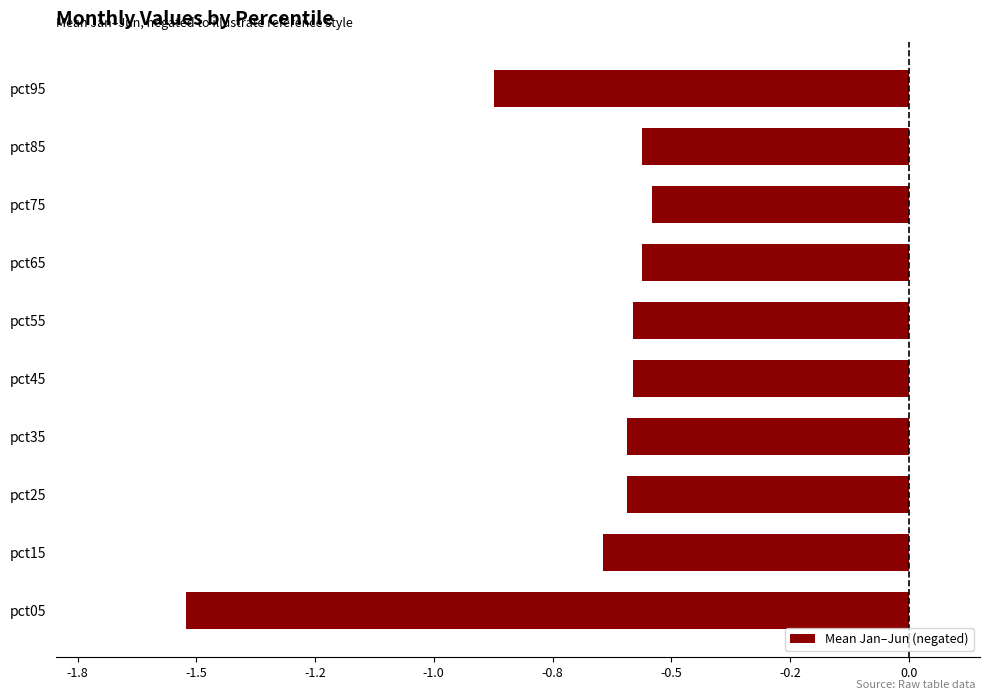

What is the sum of all values?

-7.0